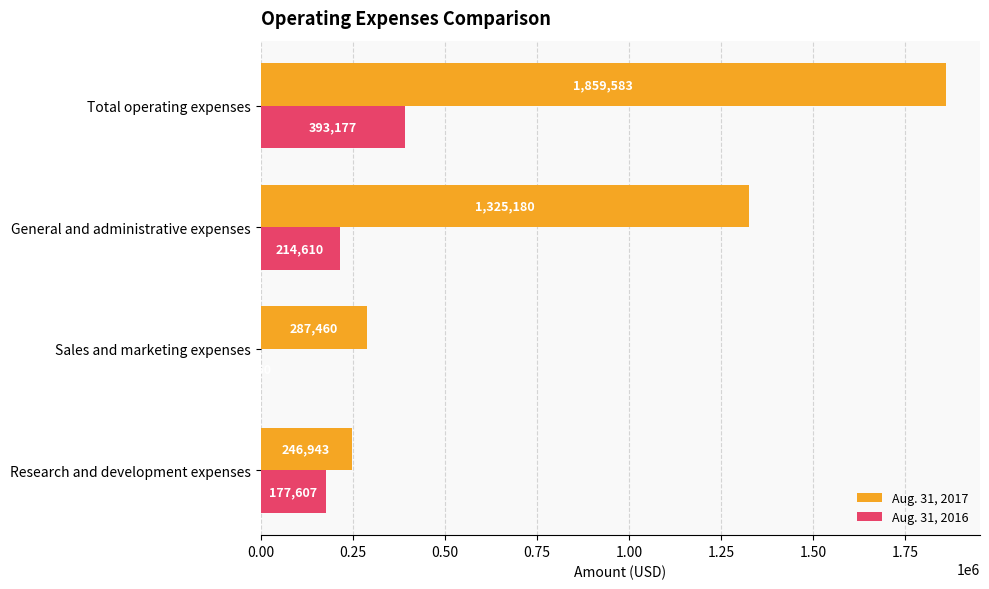

What value does the Aug. 31, 2017 series have at Total operating expenses?

1859583